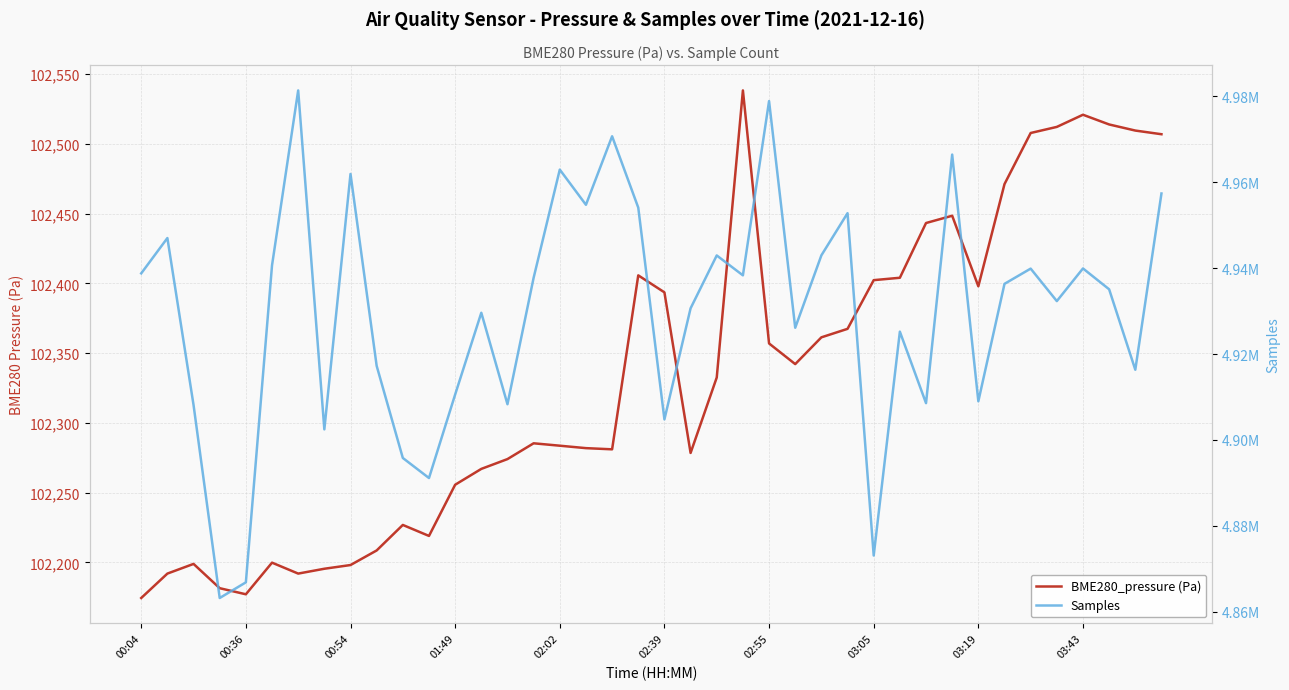

What is the difference between the maximum and second lowest values in the Samples series?

114448.0